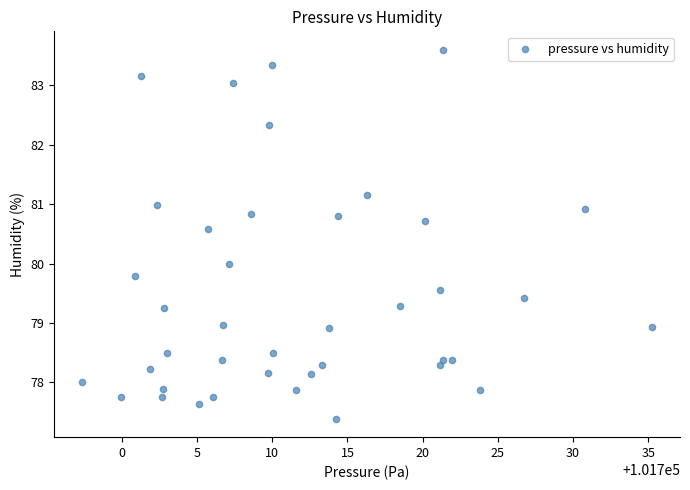

What is the range of Y values (max minus min)?

6.2